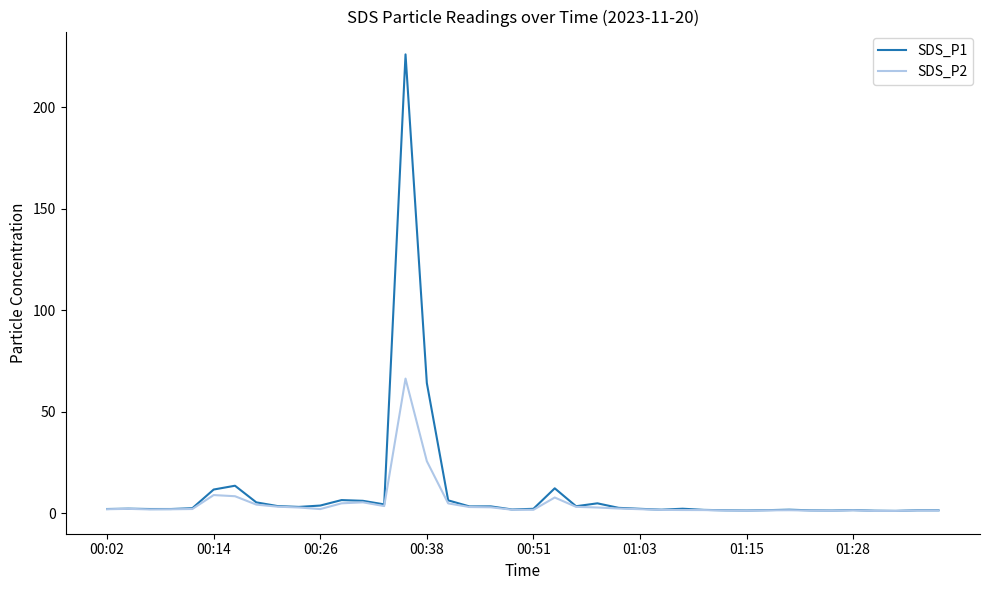

What is the highest value of the SDS_P1 series?

226.2